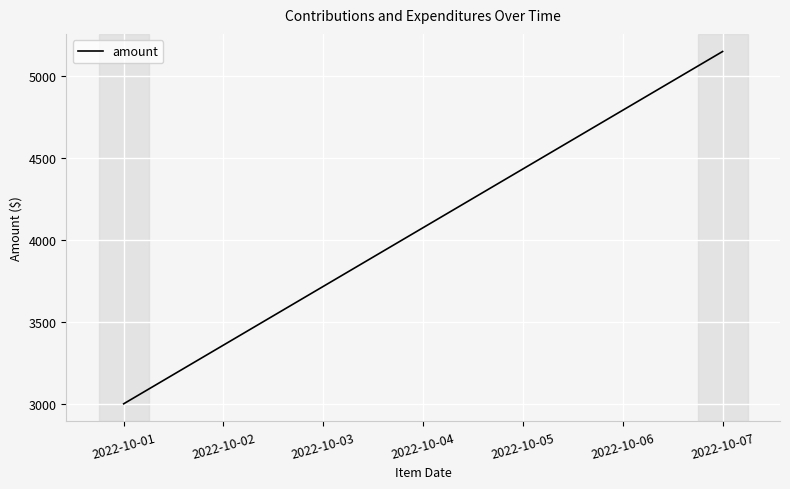

Does the chart display data point markers on the line(s)?

No